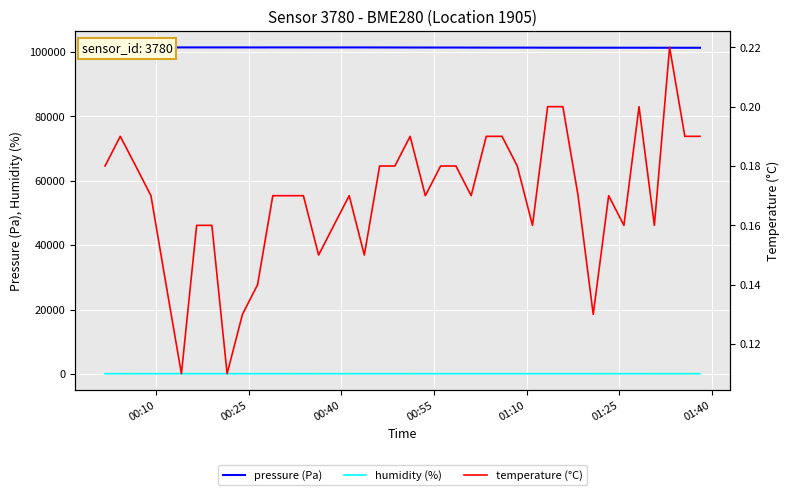

What are all the series names shown in the legend?

pressure (Pa), humidity (%), temperature (°C)